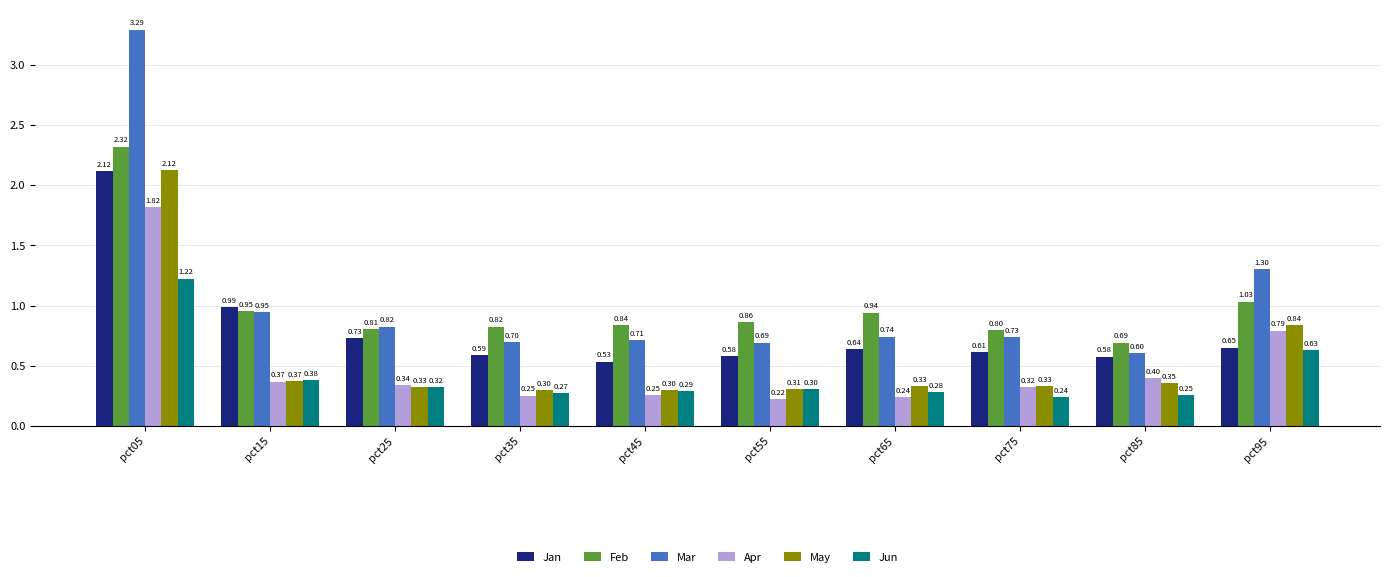

What is the difference between the maximum and minimum values in the Mar series?

2.7